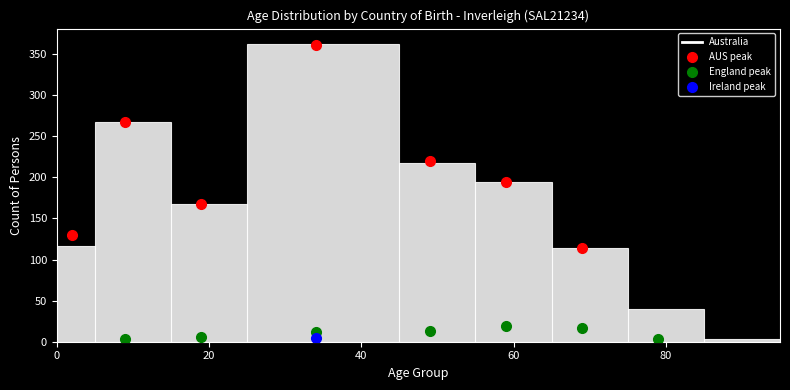

Around what value on the x-axis is the tallest bar? Give the approximate position of its centre, as read against the axis.

36